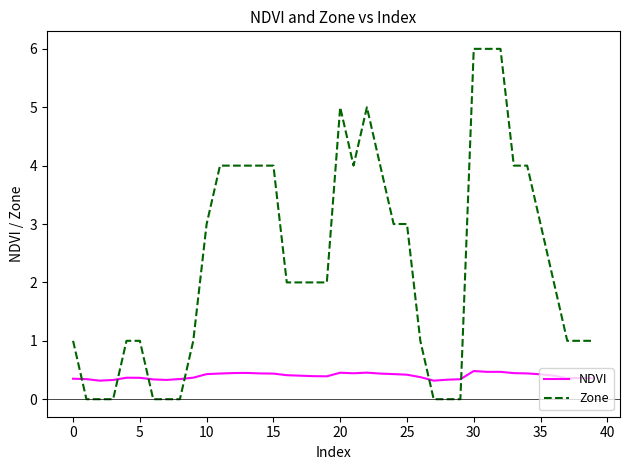

Which series has the widest spread of values?

Zone